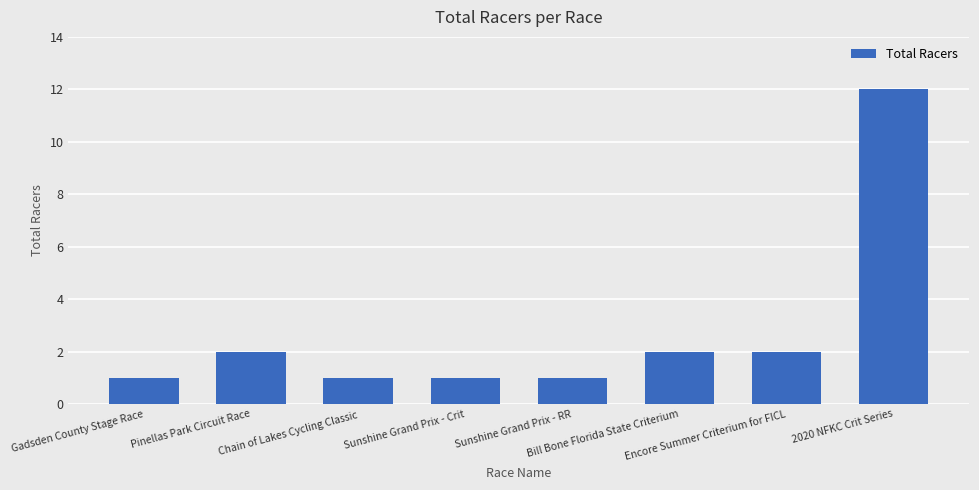

What is the value of the 6th bar from the left?

2